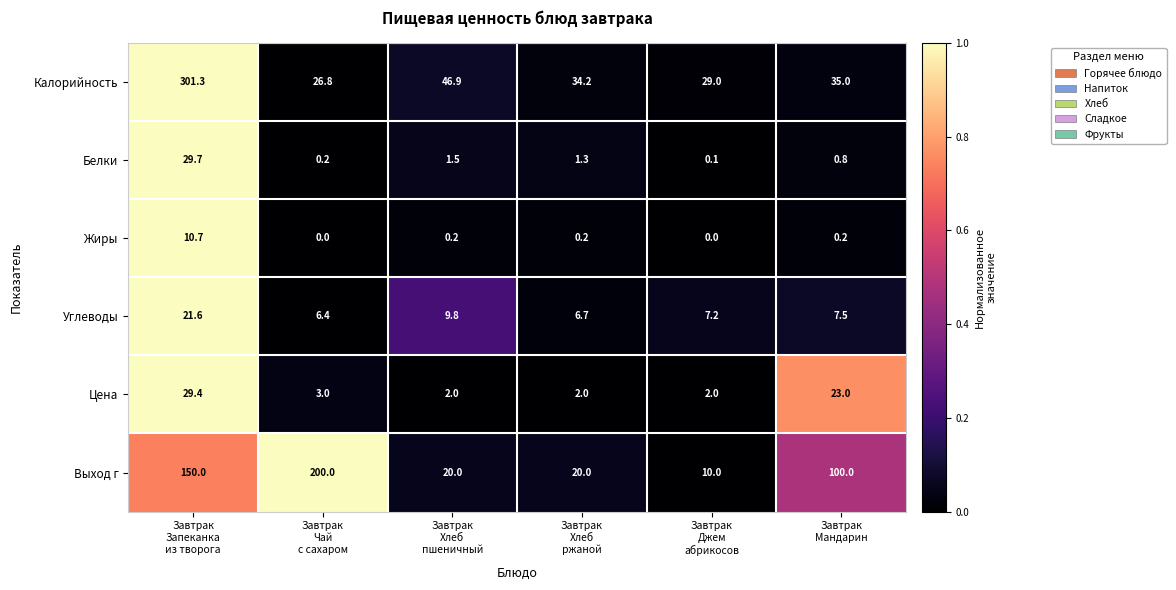

At Завтрак
Джем
абрикосов, list the series in order from largest to smallest.

Калорийность, Выход г, Углеводы, Цена, Белки, Жиры